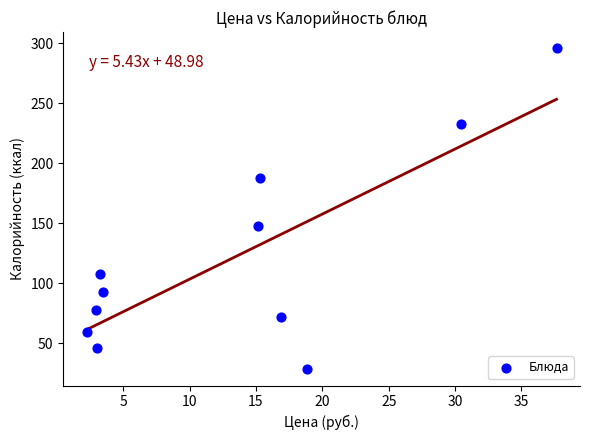

What Y value in the scatter plot is closest to 162?

148